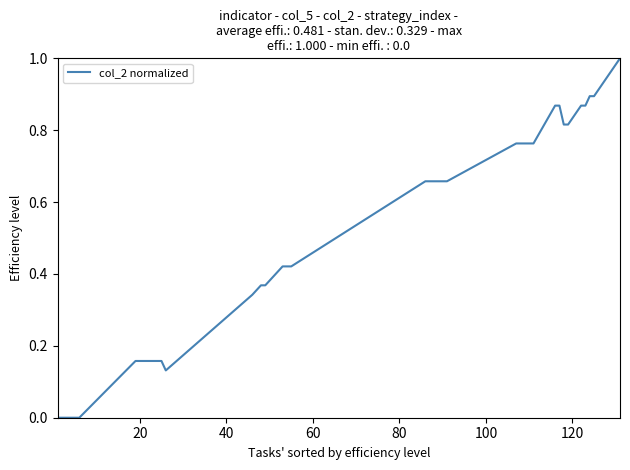

What is the difference between the maximum and minimum values?

1.0